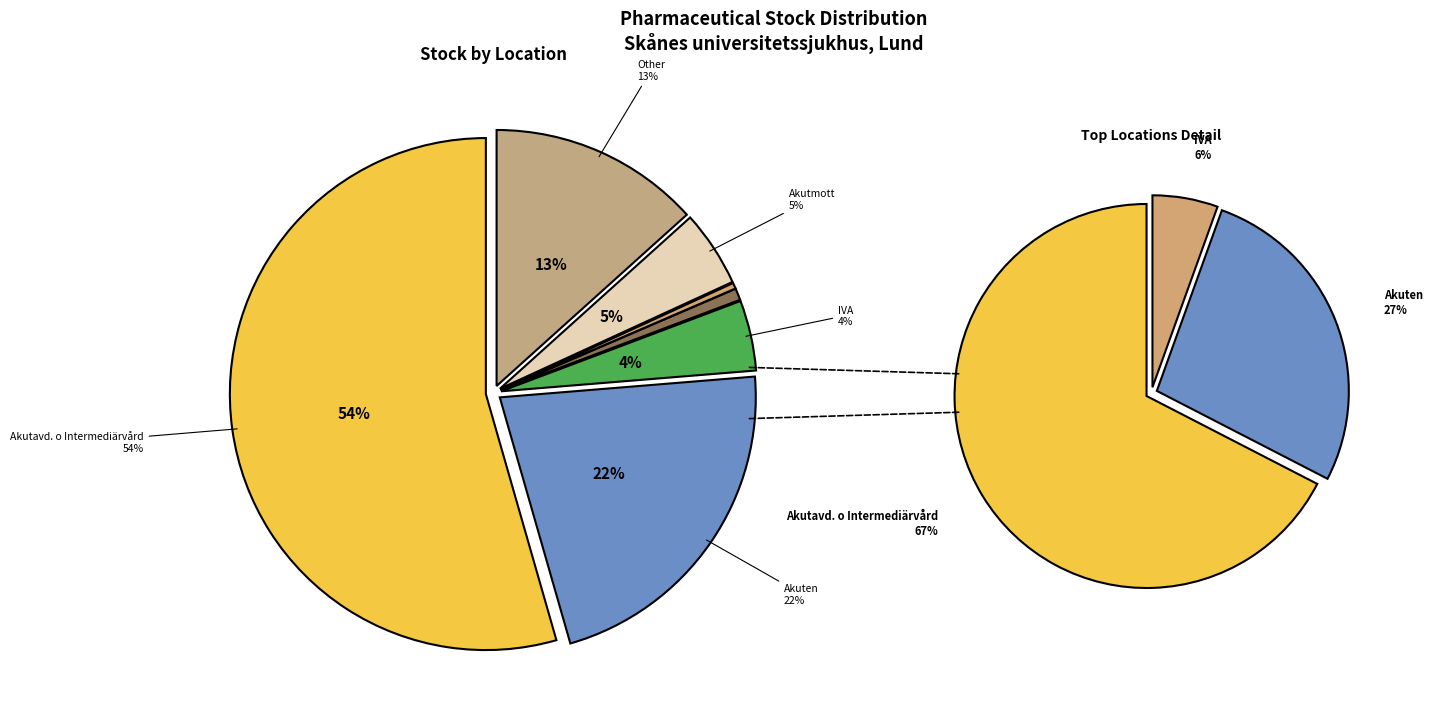

Count the number of slices in the pie.

7